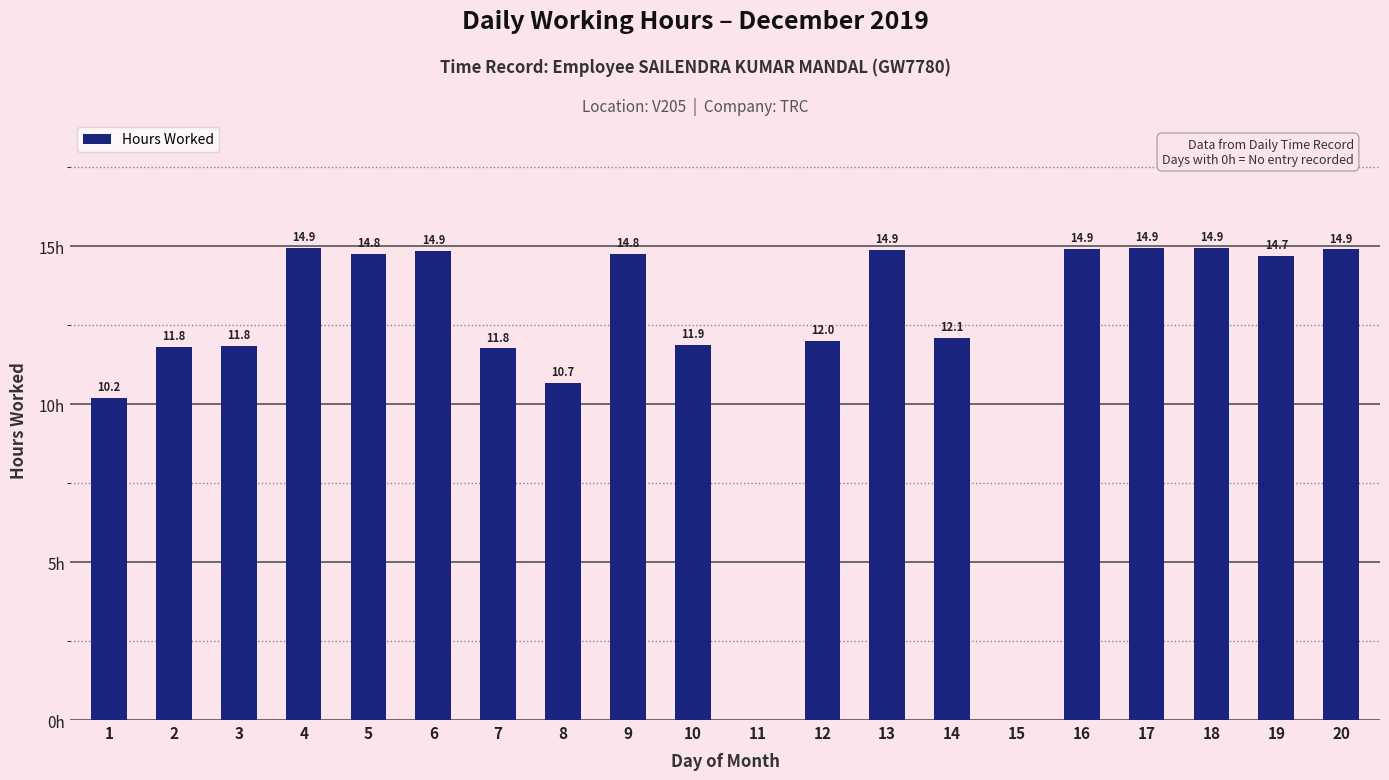

Does the chart contain any negative values?

No